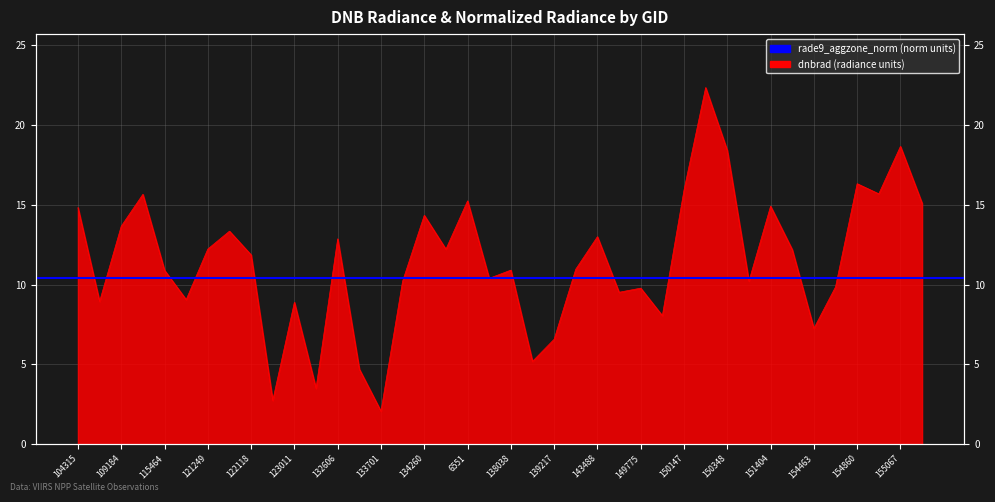

True or false: the data shows 5.2 at 155067.

False